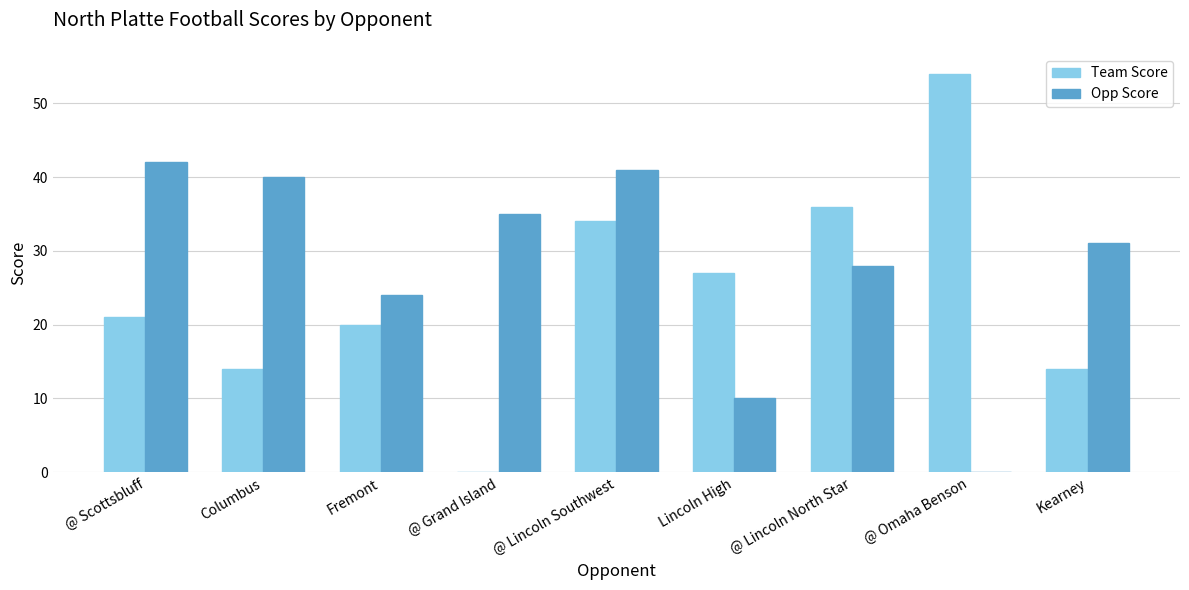

Is the value of Team Score at Fremont greater than the value of Opp Score at Kearney?

No